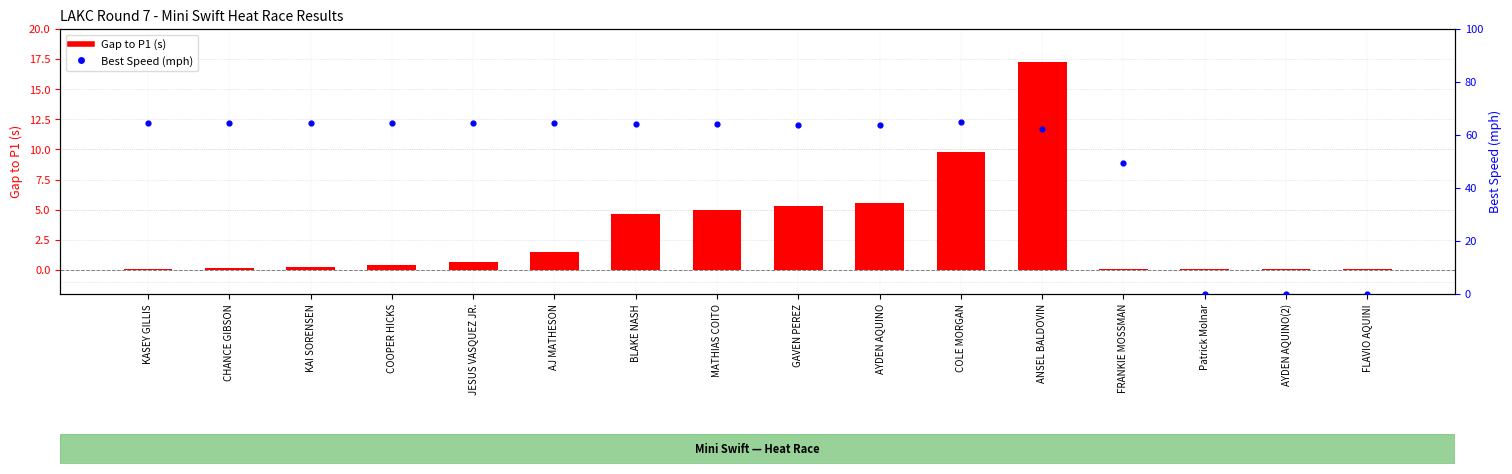

Which series has the largest total across all categories?

Best Speed (mph)